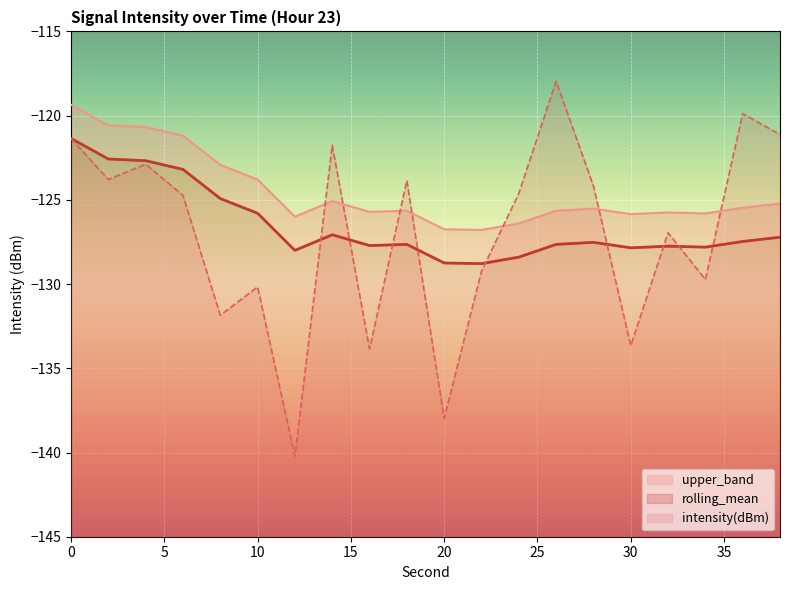

Rank the categories by rolling_mean value from highest to lowest.

0, 2, 4, 6, 8, 10, 14, 38, 36, 28, 26, 18, 16, 32, 34, 30, 12, 24, 20, 22